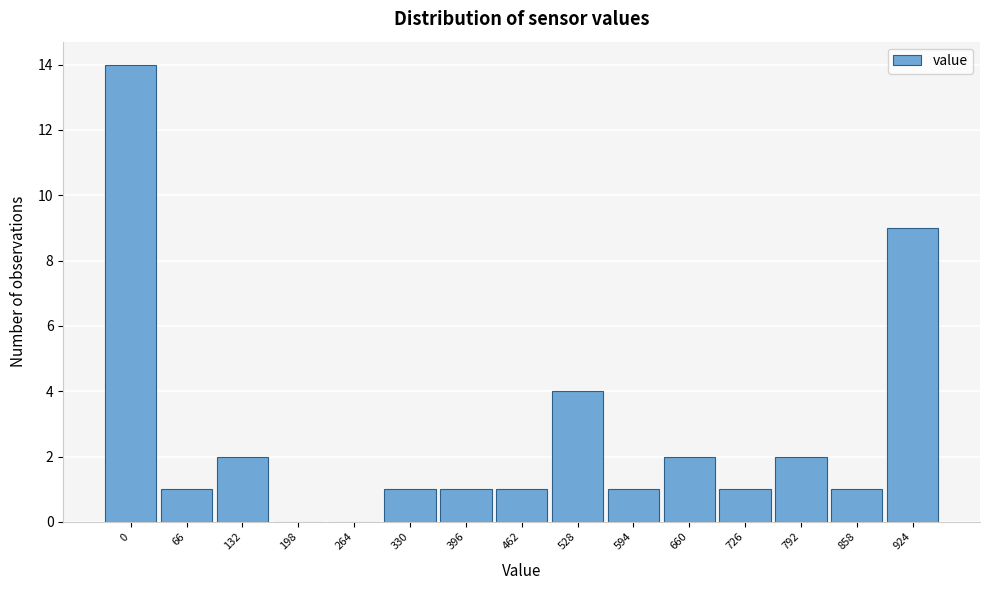

Reading left to right, what are all the values shown in this chart?

0=14	66=1	132=2	198=0	264=0	330=1	396=1	462=1	528=4	594=1	660=2	726=1	792=2	858=1	924=9